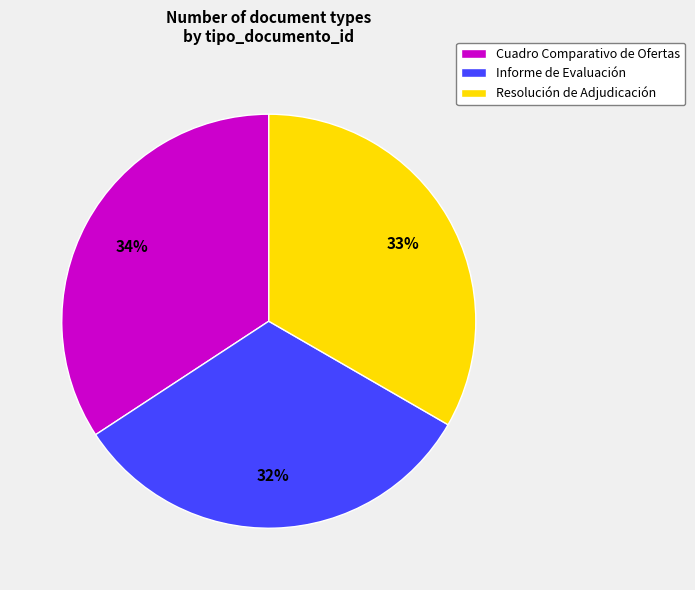

To the nearest percent, what is the combined percentage of Informe de Evaluación and Cuadro Comparativo de Ofertas?

67%